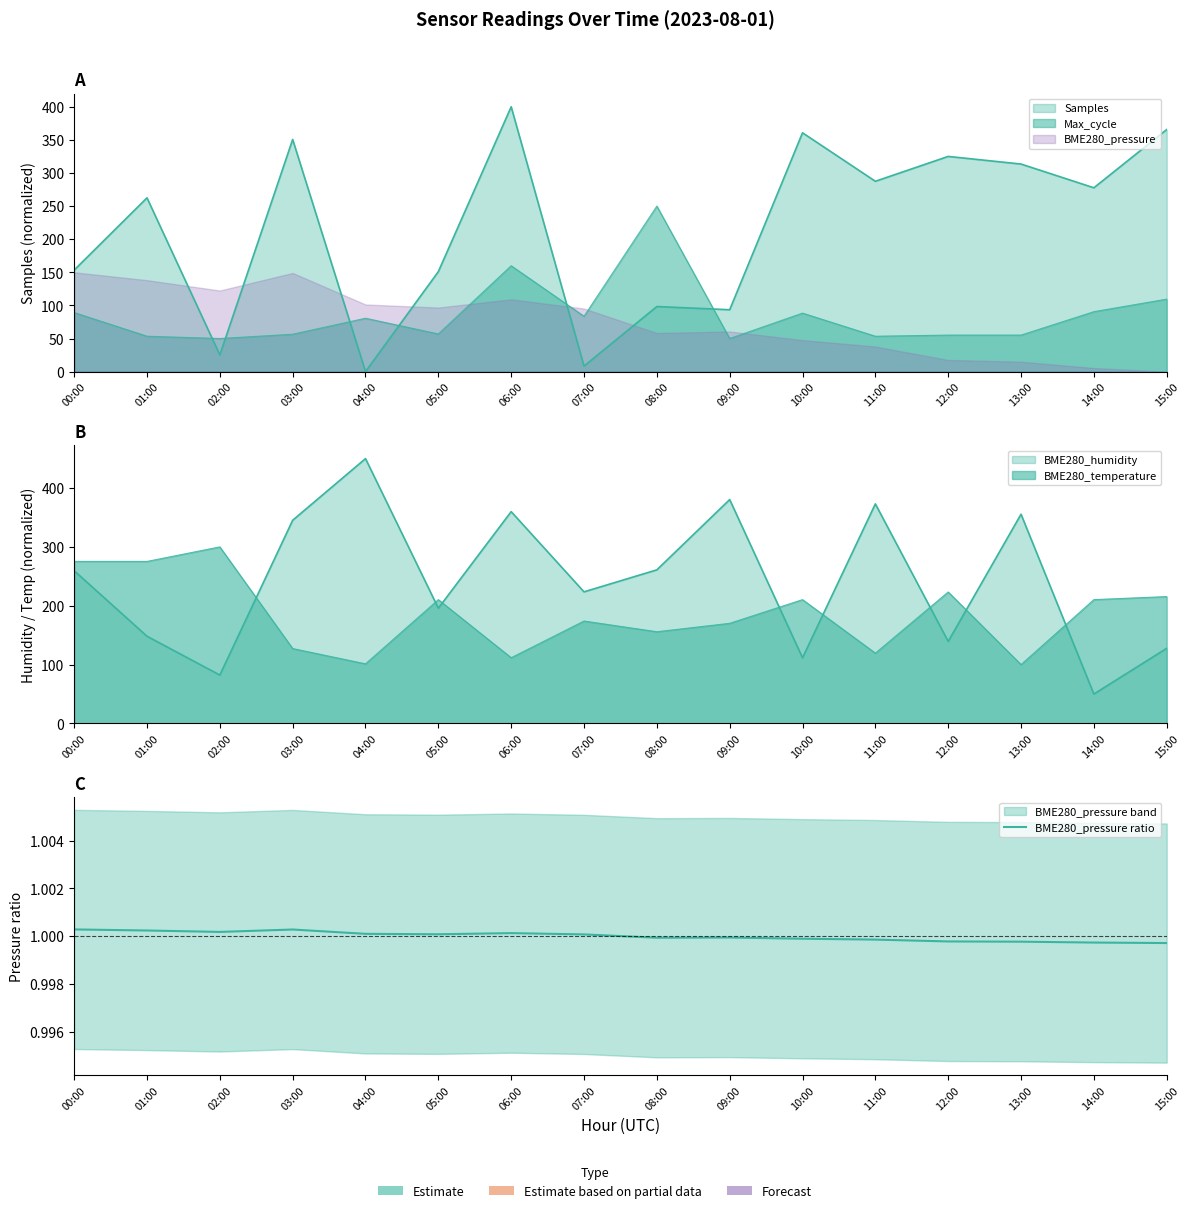

Which category has the lowest value across all series?

15:00